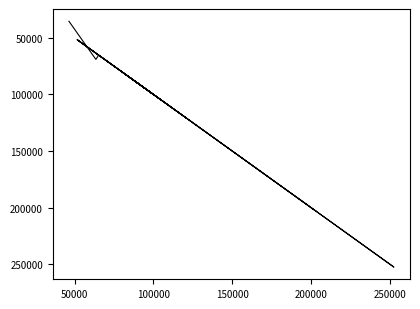

How many interior local peaks (higher than both neighbors) does the data have?

6